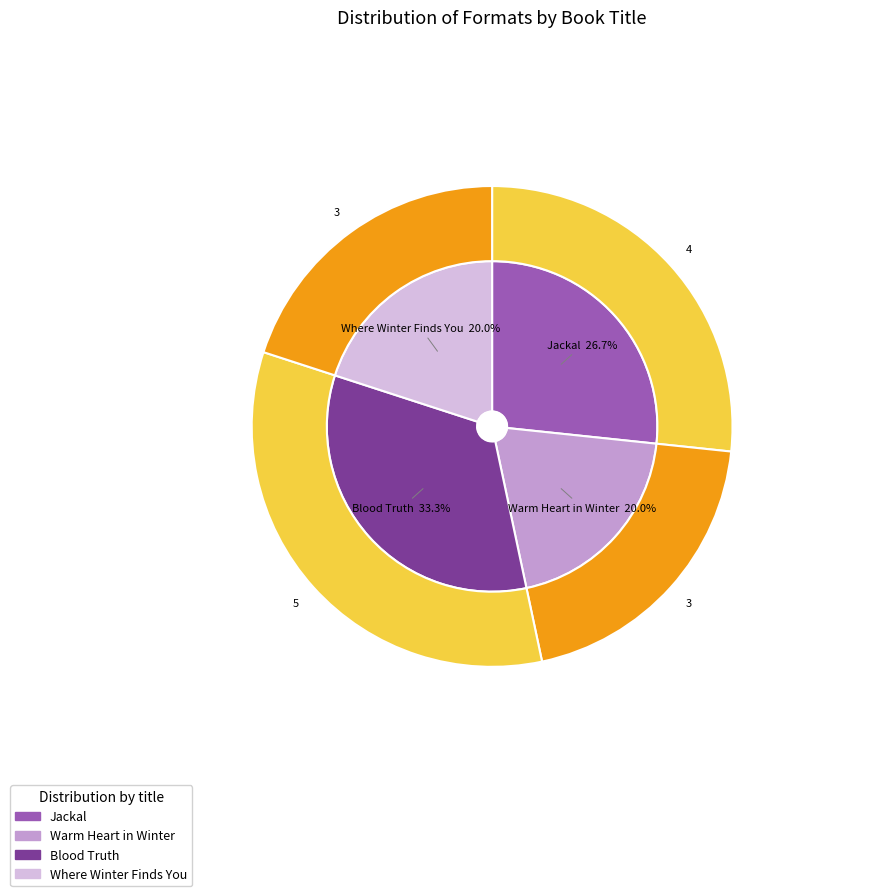

Which has a higher value, Jackal or Blood Truth?

Blood Truth